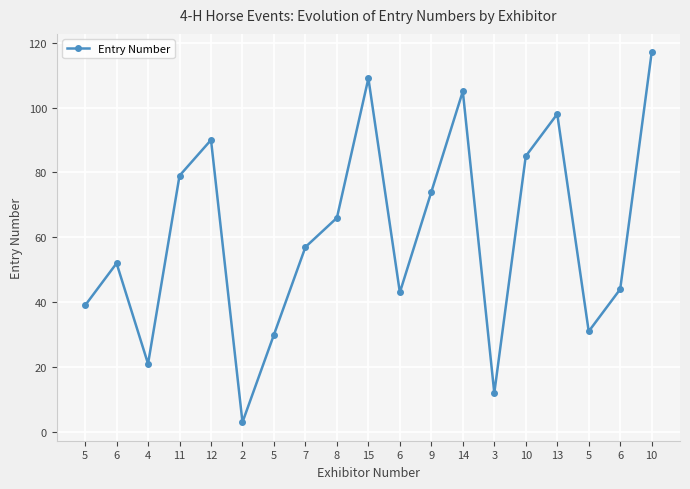

What is the difference between the values at 10 and 5?

54